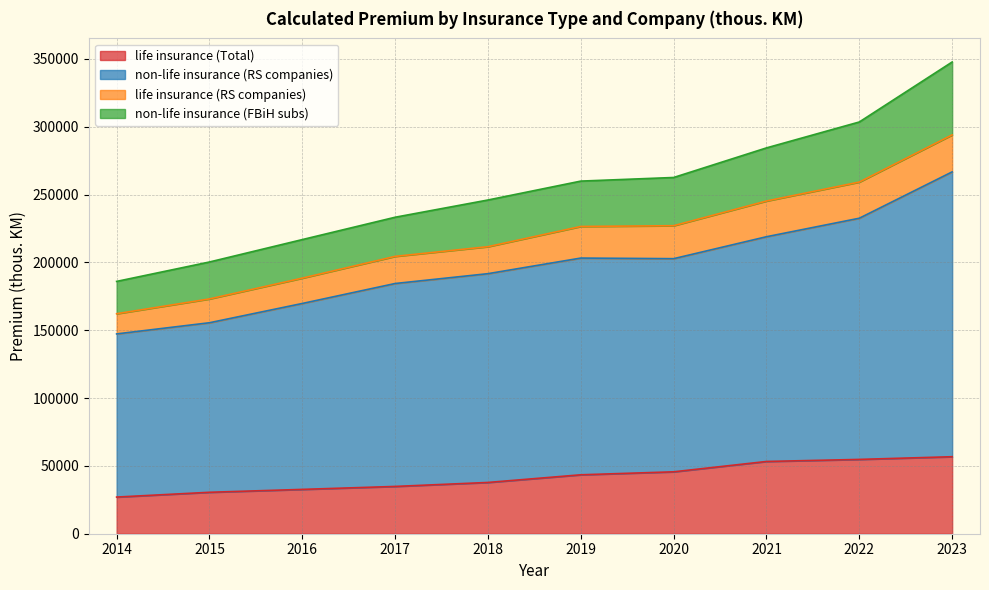

Which label corresponds to the smallest value in the chart?

2014